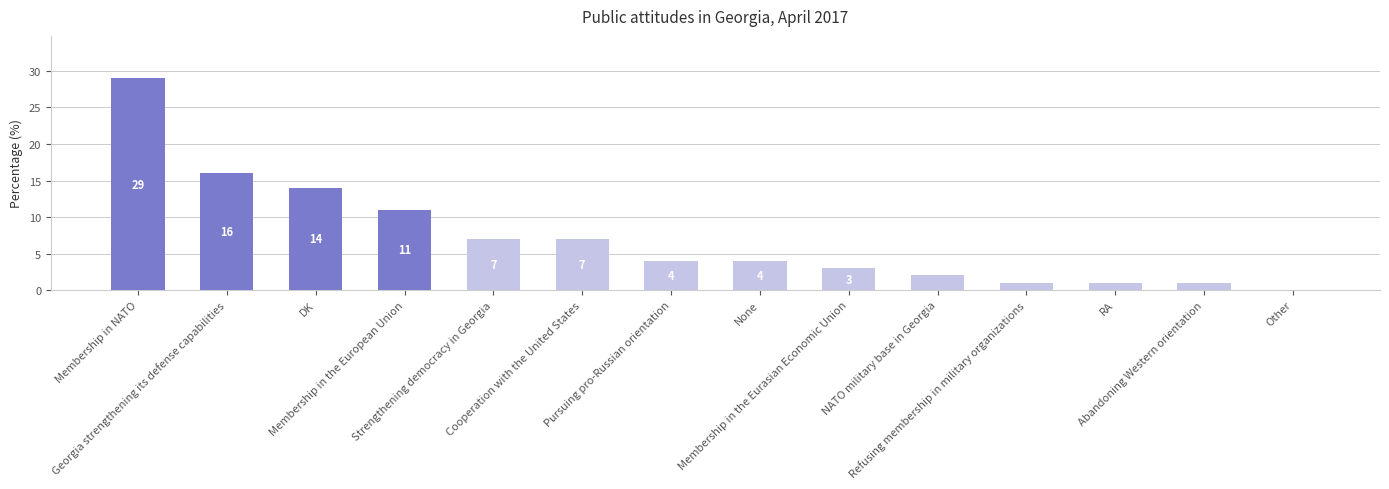

What is the change in value from Abandoning Western orientation to Other?

-1